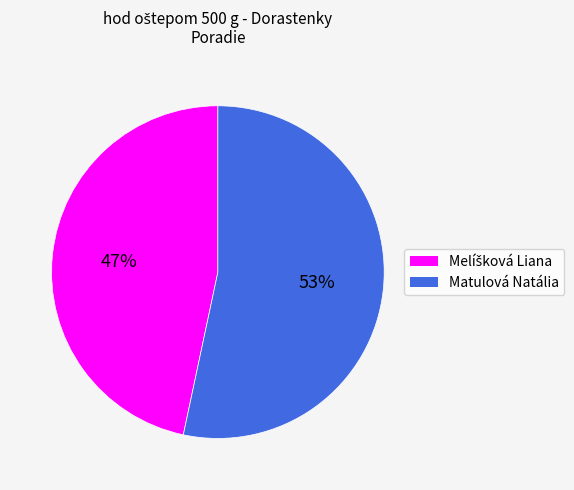

The Matulová Natália slice represents 53% of the pie. True or false?

True